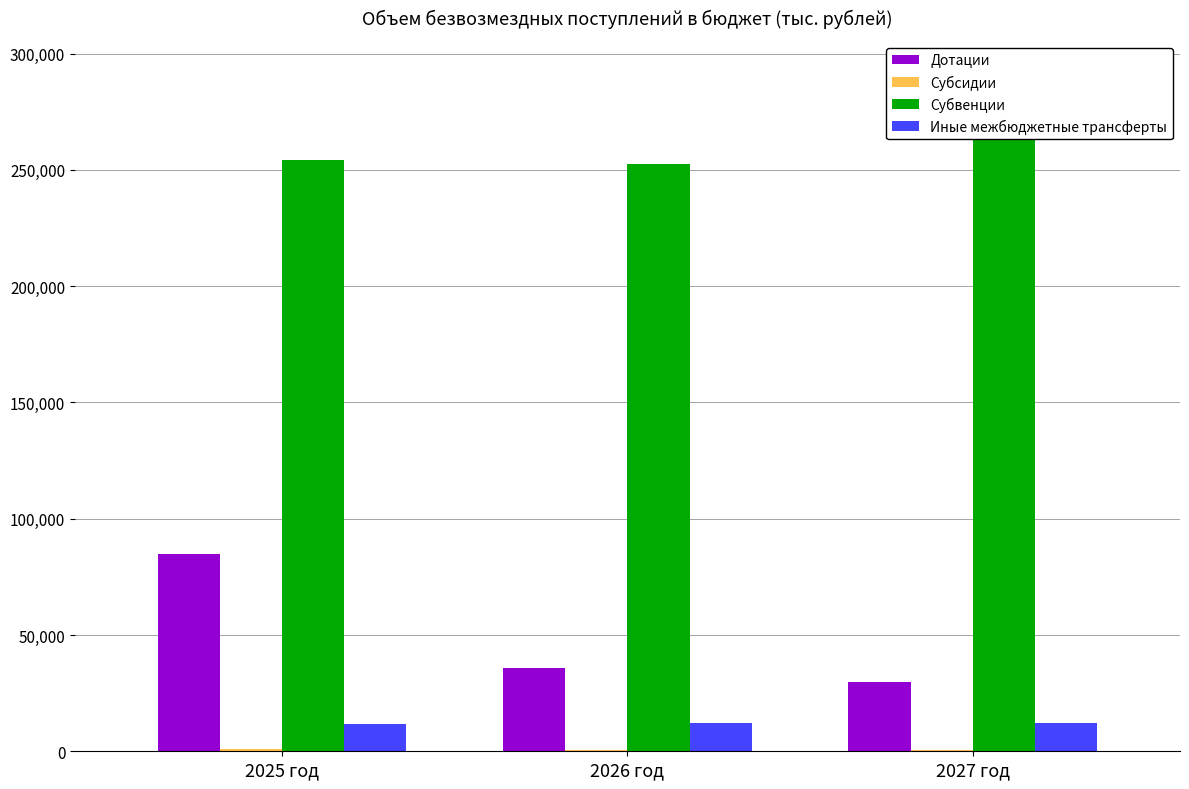

What is the greatest value displayed?

265645.8